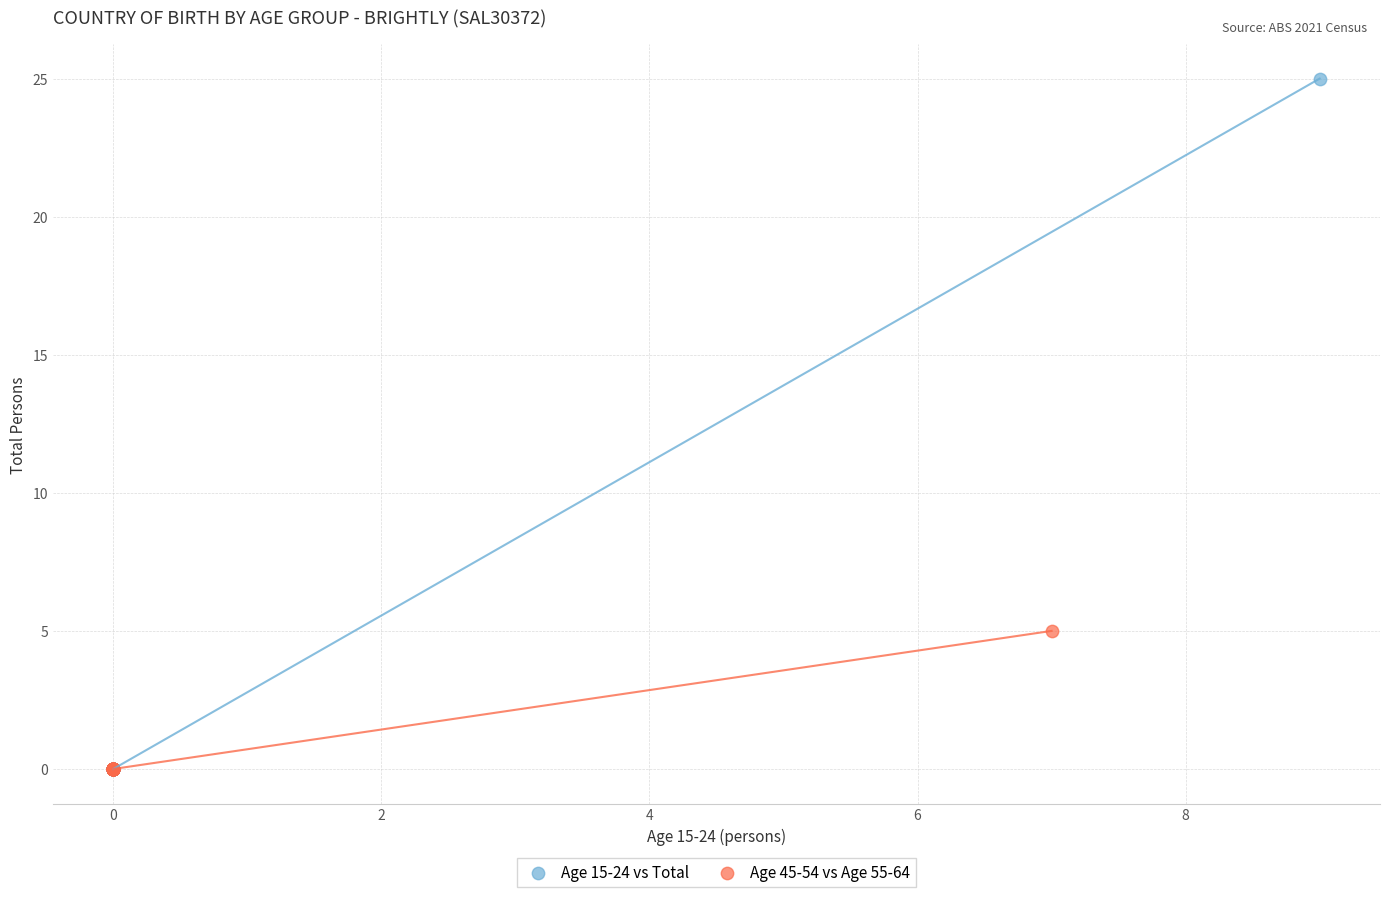

Which series reaches the maximum Y coordinate?

Age 15-24 vs Total